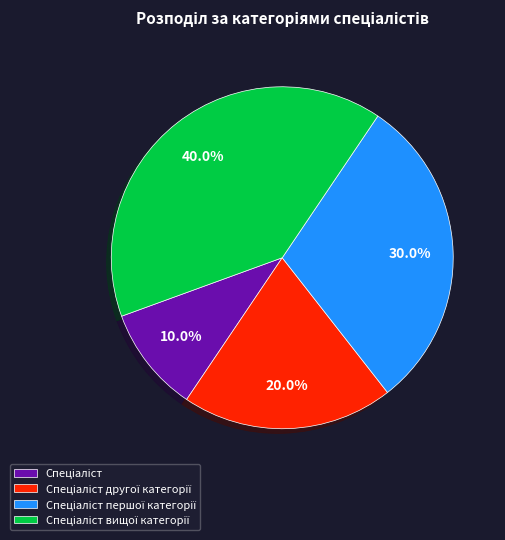

Is there a majority slice in this chart?

No